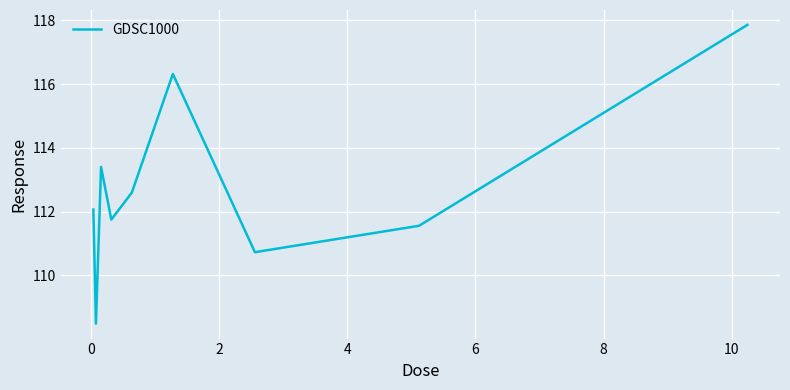

What is the difference between the maximum and minimum values?

9.4